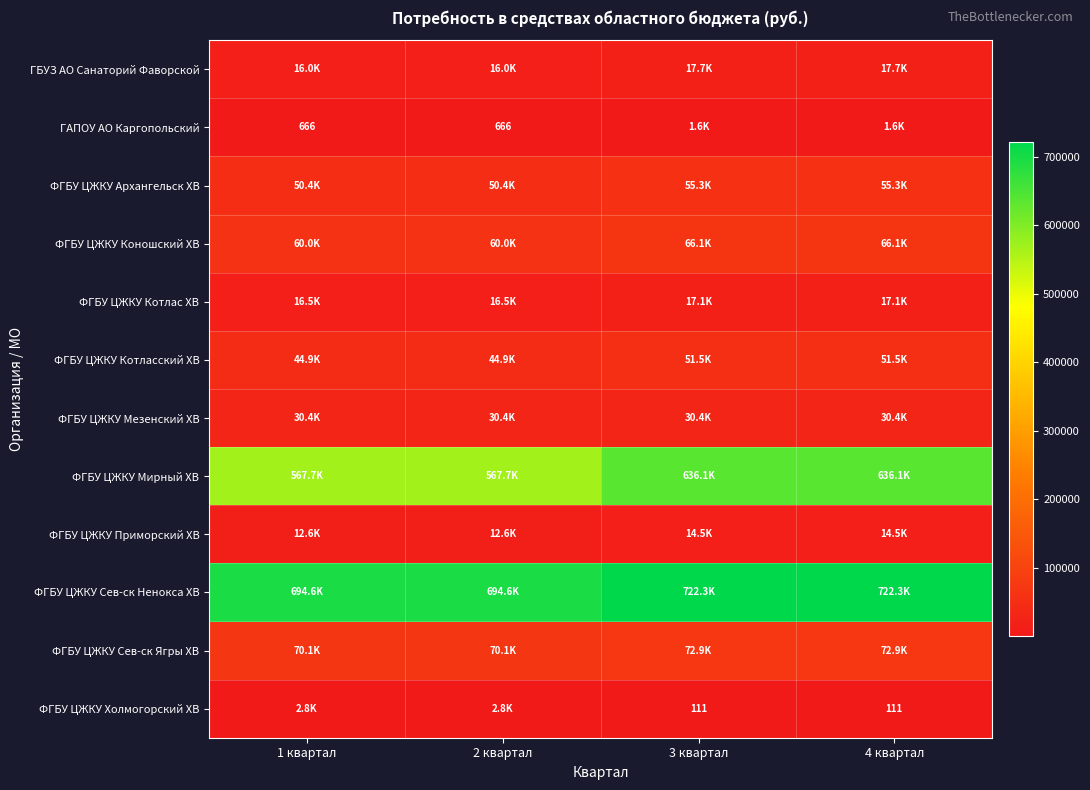

At which label does ГАПОУ АО Каргопольский reach its minimum?

1 квартал